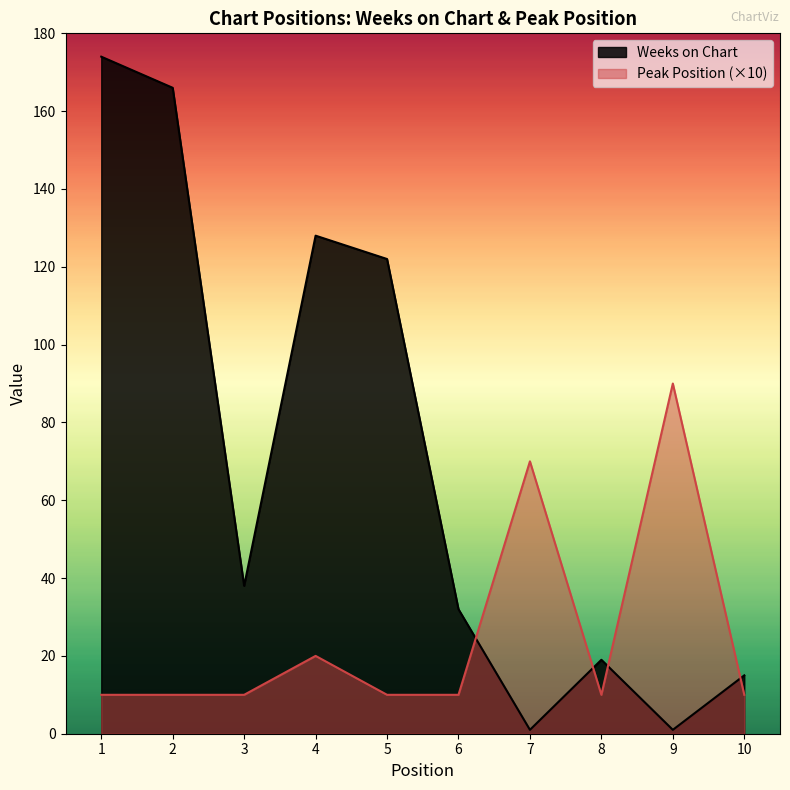

Count the number of data series in this chart.

2